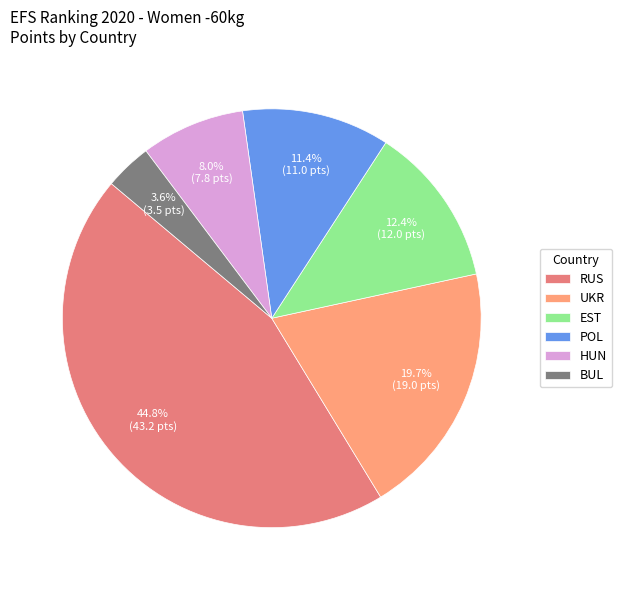

Which slice is the smallest?

BUL